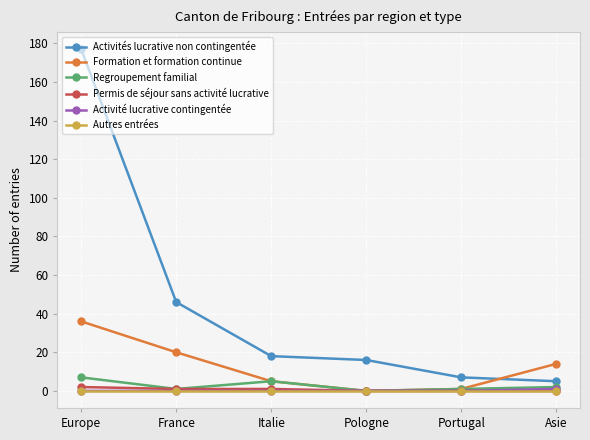

Is it true that Activités lucrative non contingentée equals 7 at Portugal?

True